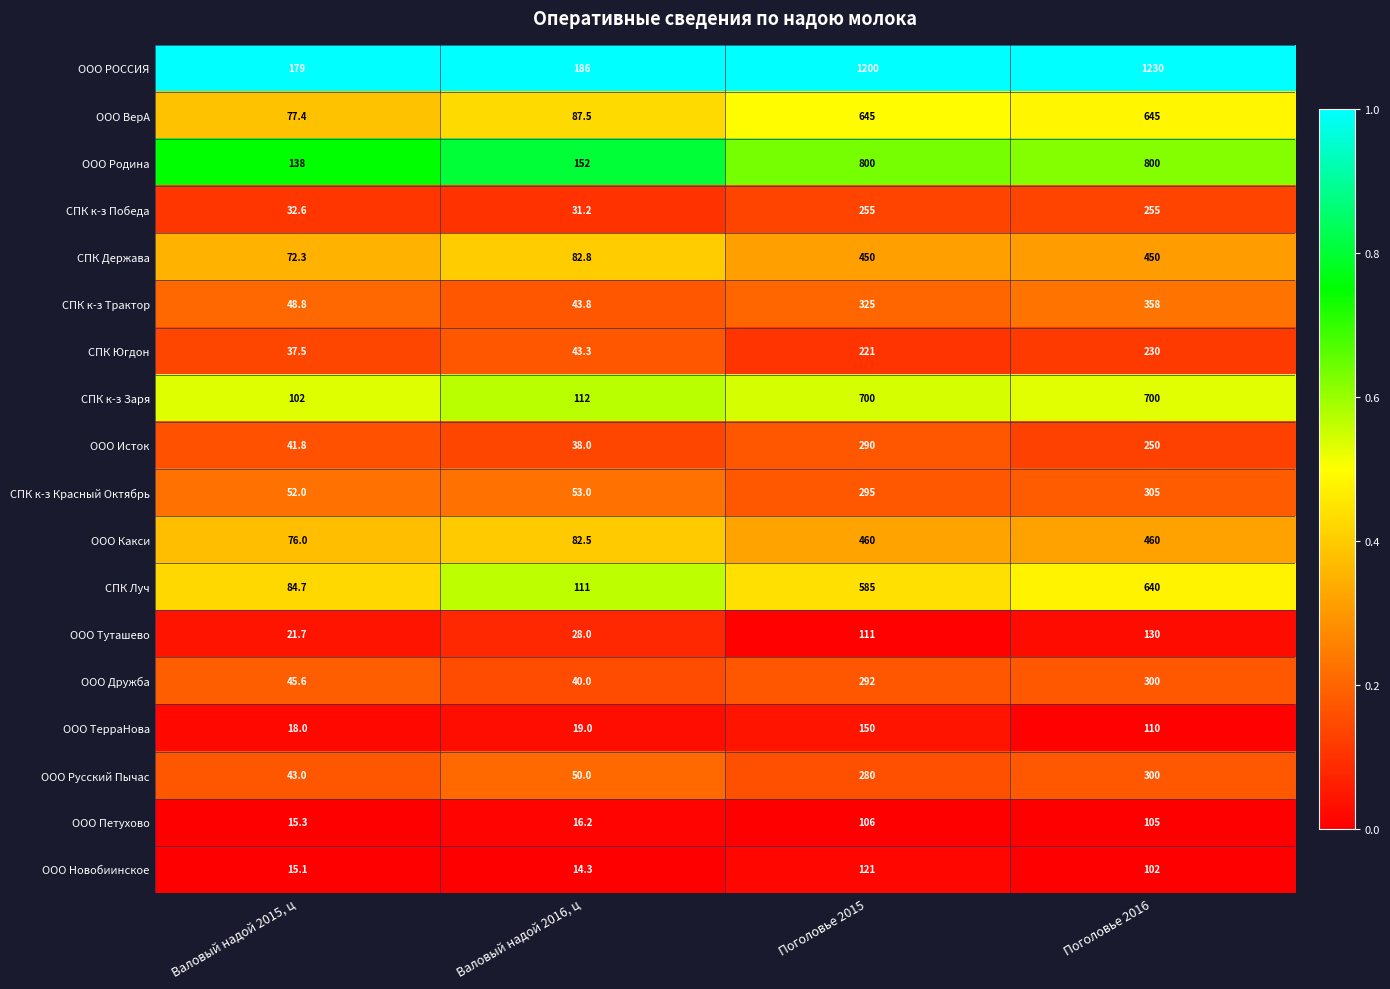

Is it true that ООО РОССИЯ equals 267.7 at Валовый надой 2015, ц?

False